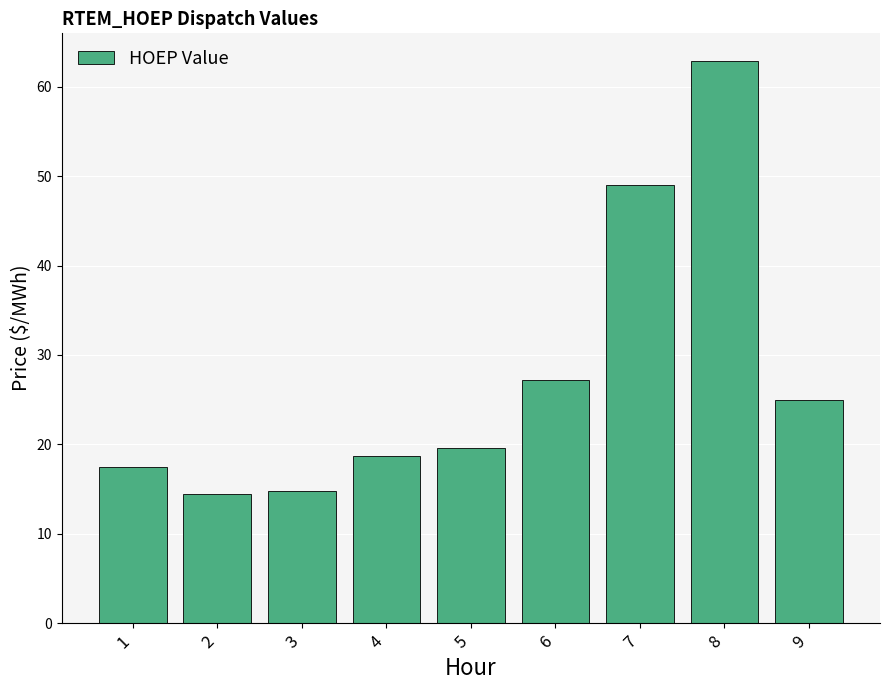

The chart shows a value of 9.6 at 2. True or false?

False